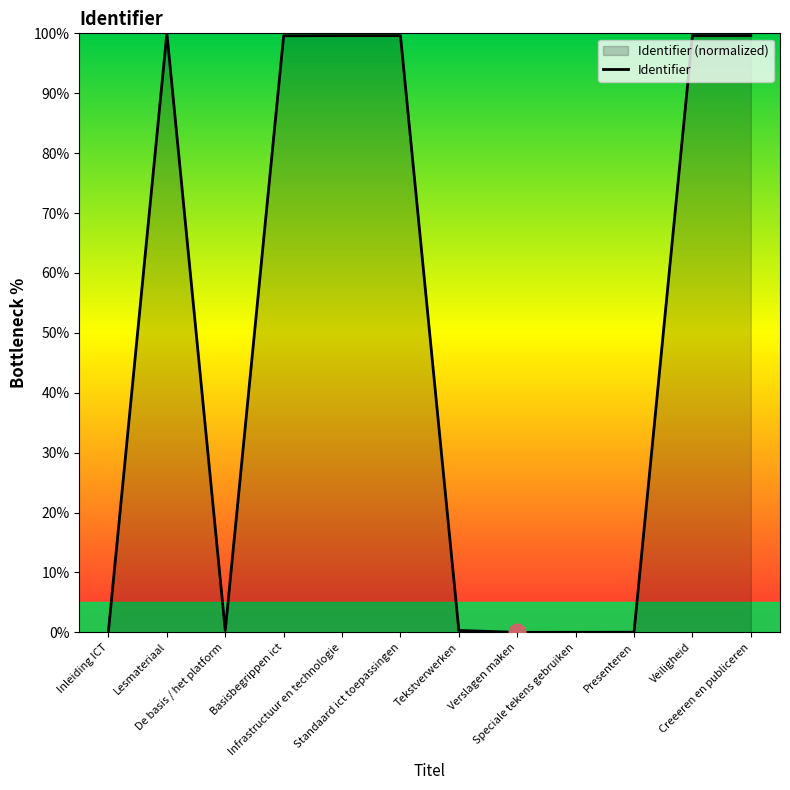

What is the difference between the maximum and minimum values?

100.0